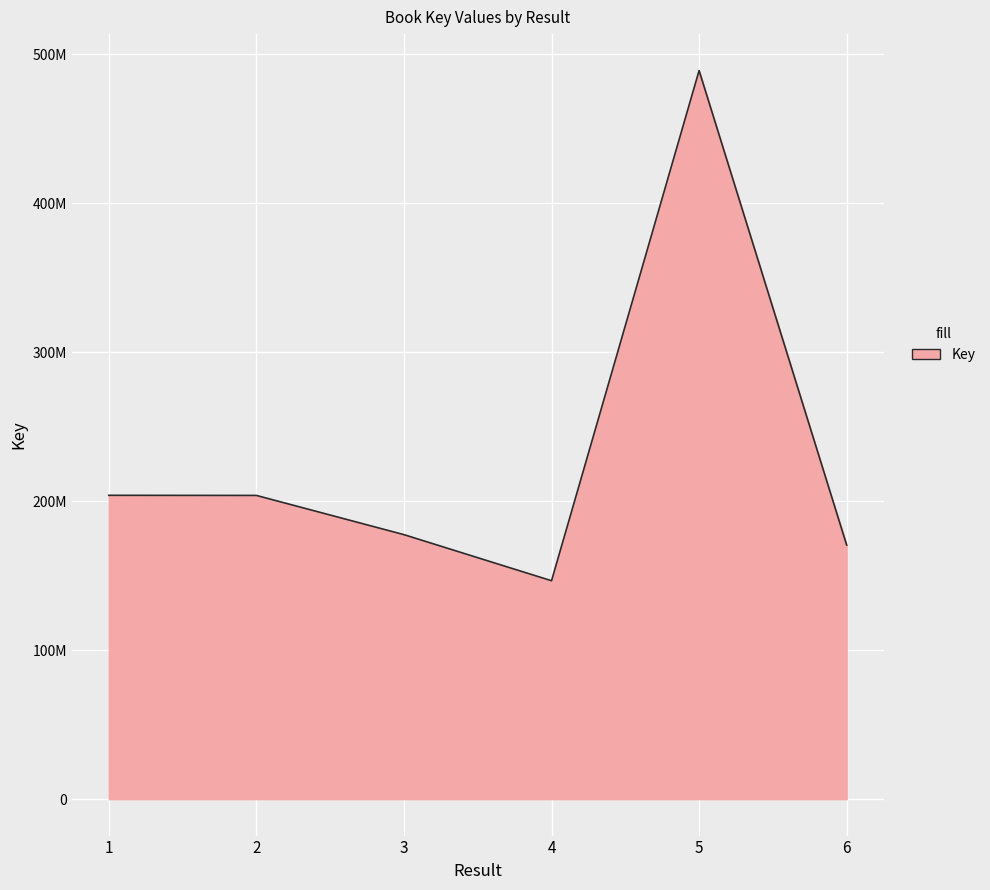

What is the ratio of the value at 1 to the value at 6?

1.2